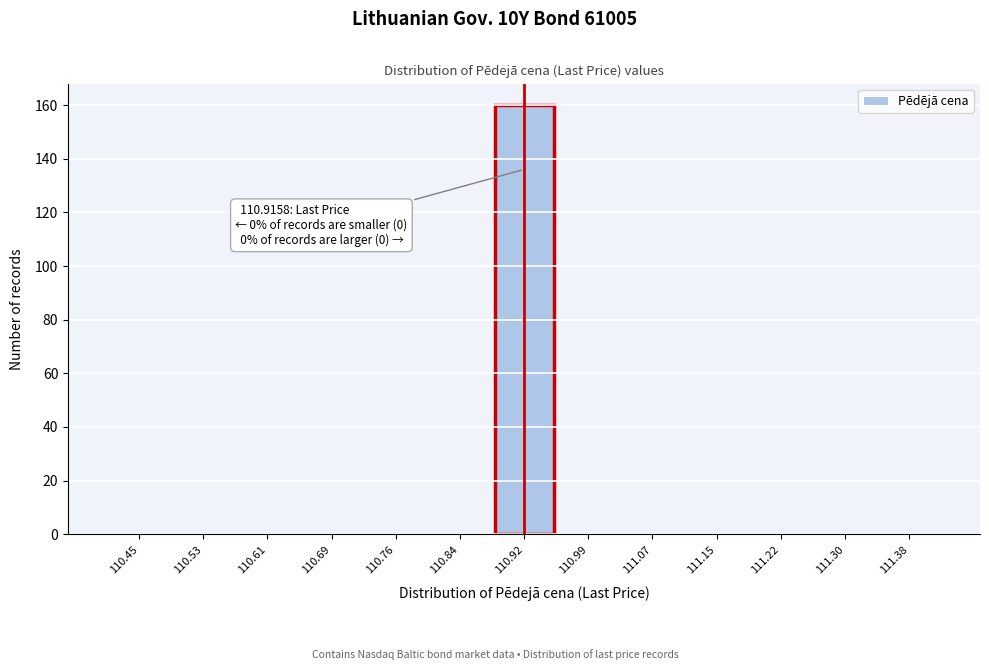

Which range on the x-axis has the tallest bar?

110.88 to 110.95